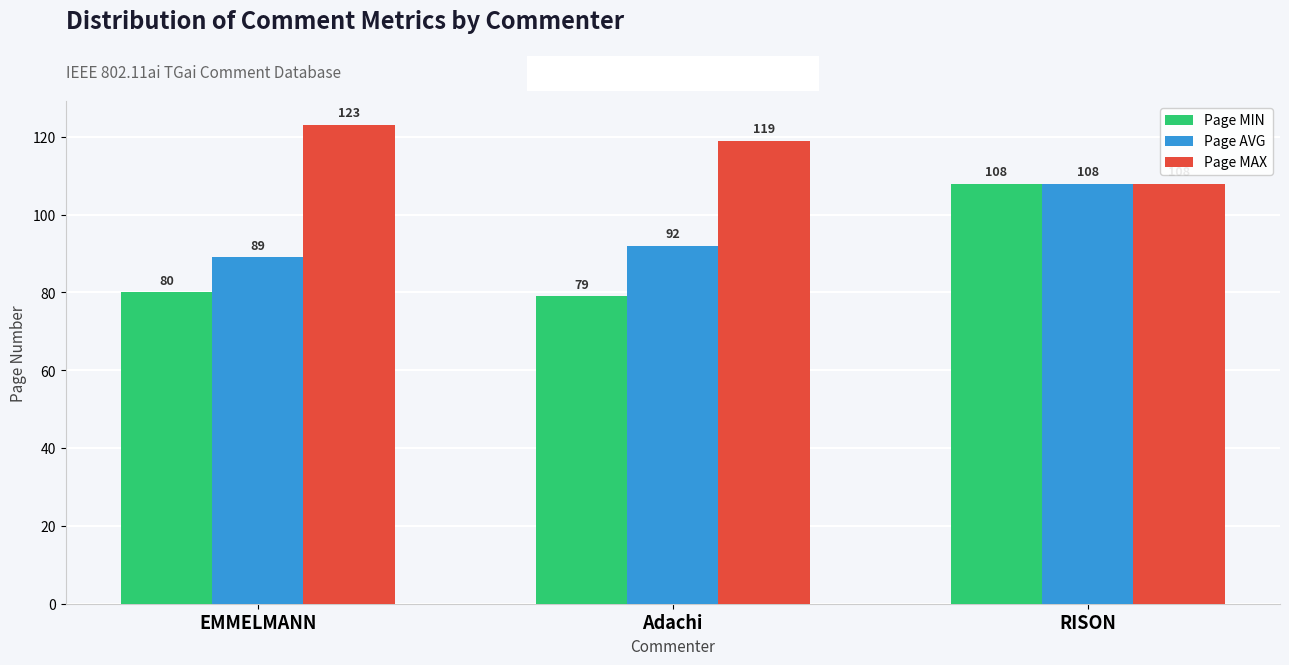

How many data points does each series have?

3